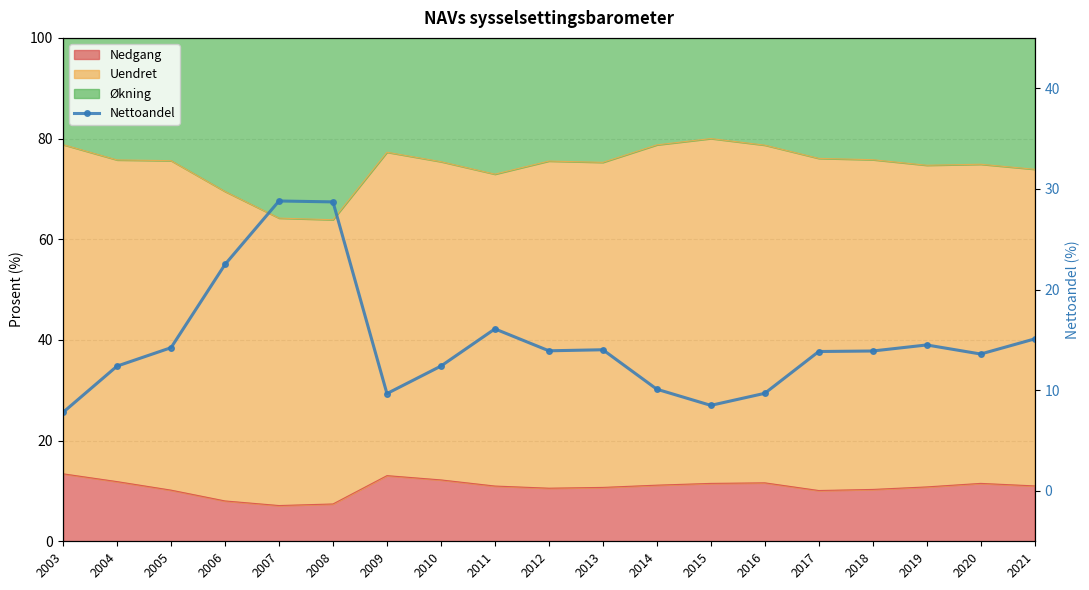

Approximately how many times larger is the value at 2020 compared to 2011?

0.8